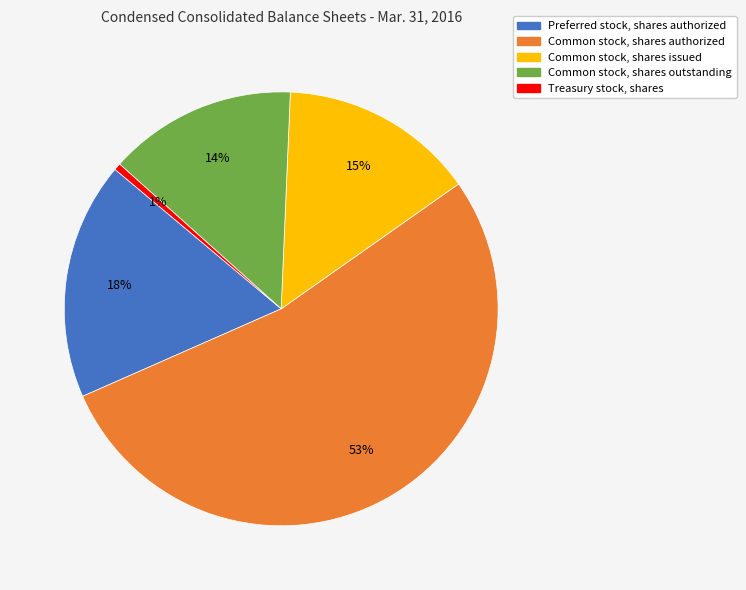

To the nearest percent, what is the average slice percentage?

20%